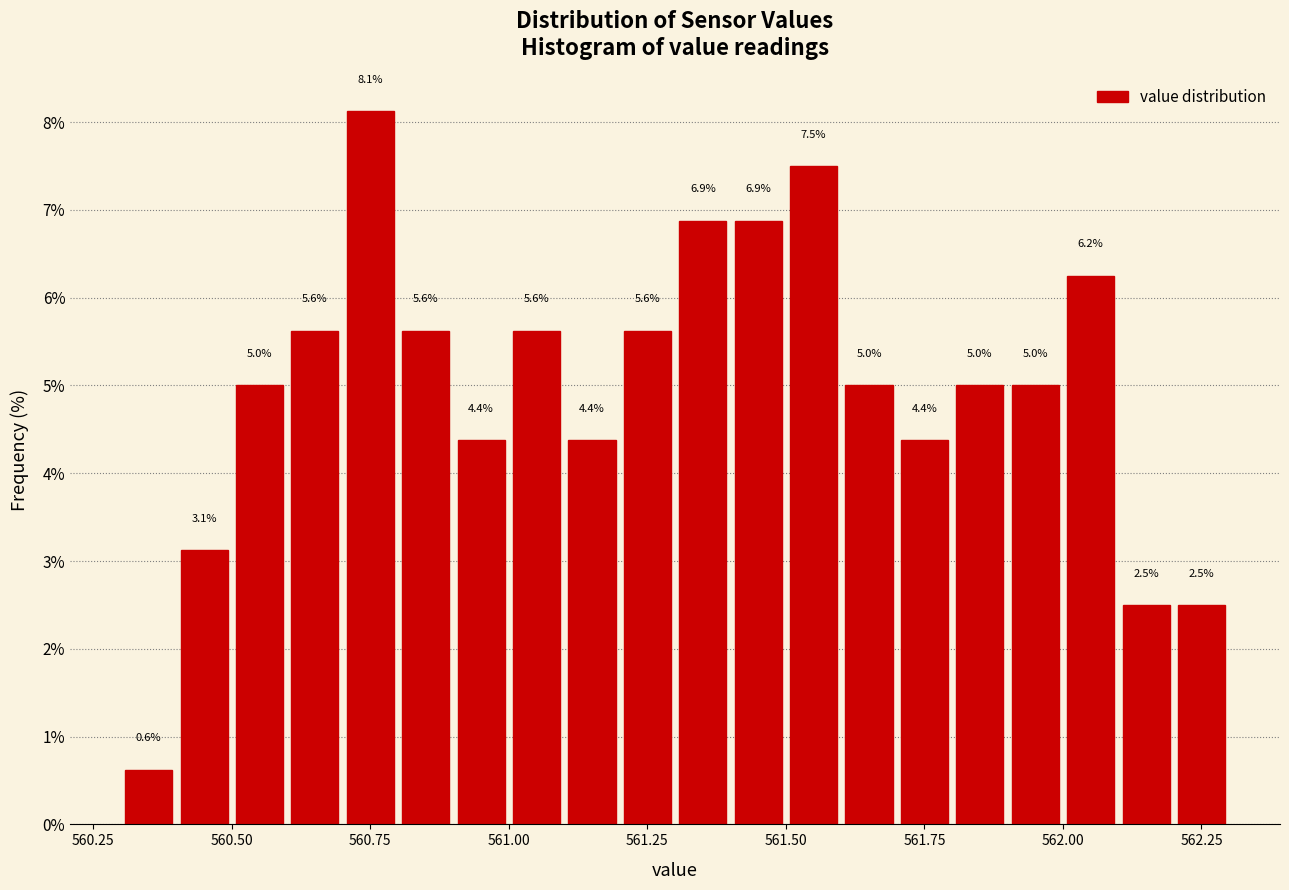

Read against the x-axis, roughly where is the centre of the tallest bar?

560.75